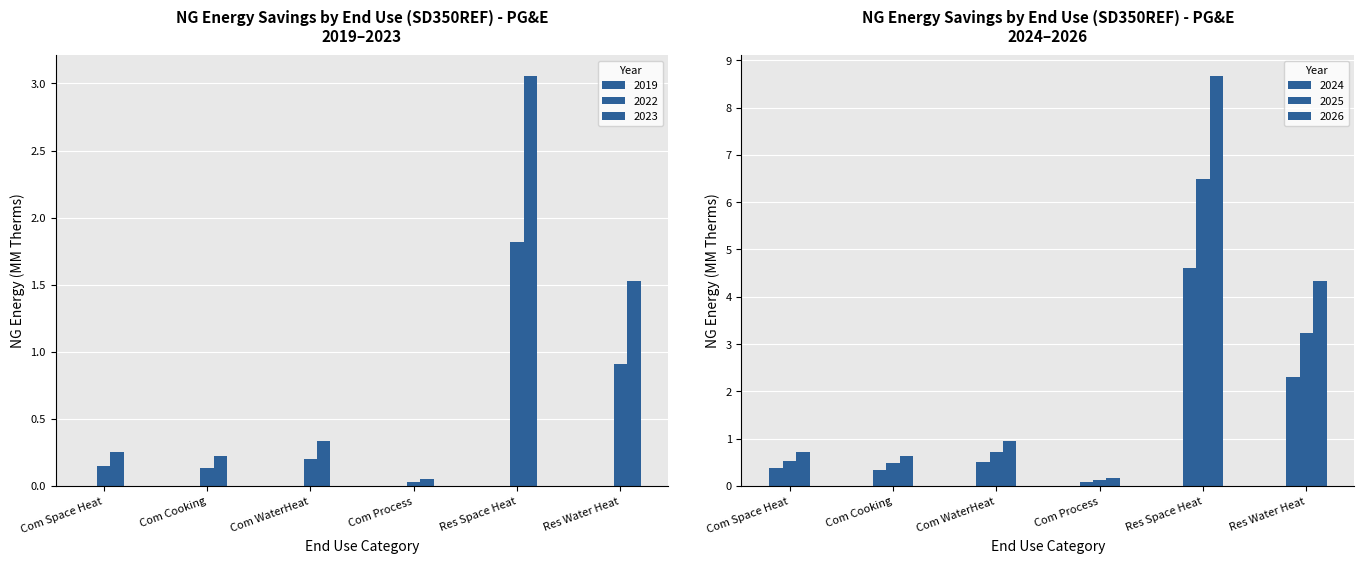

At which category is the sum across all series the highest?

Res Space Heat